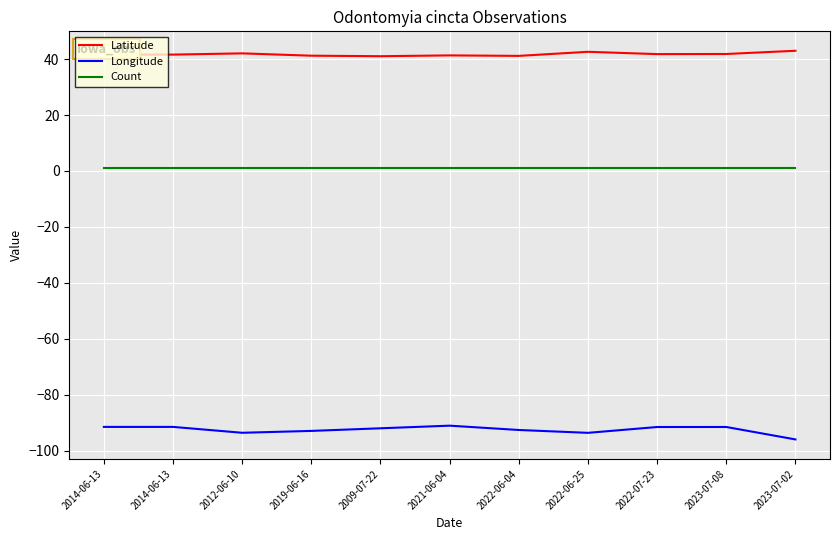

What are all the series names shown in the legend?

Latitude, Longitude, Count